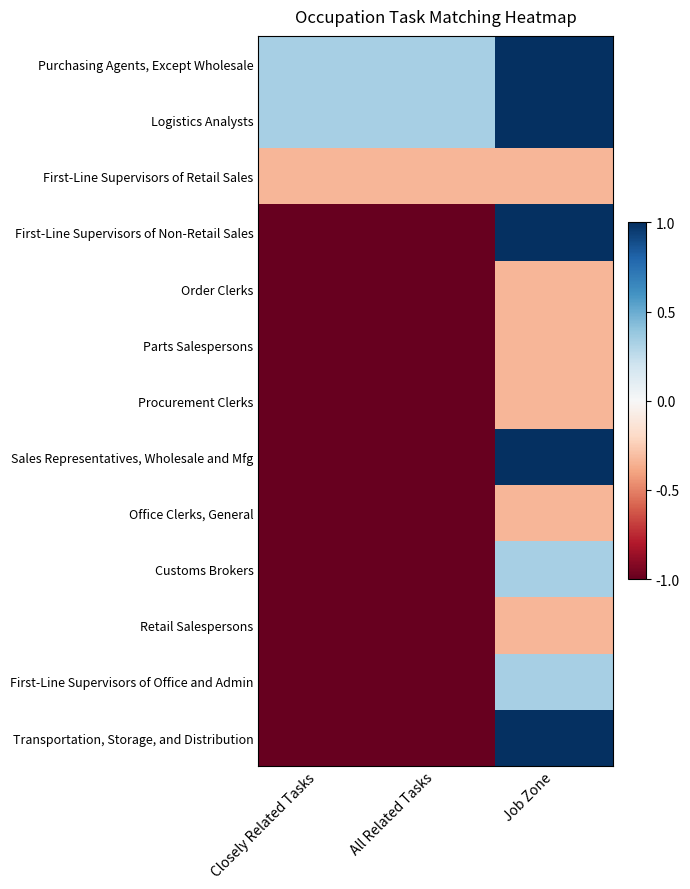

Reading left to right, list all the values displayed in this chart.

Purchasing Agents, Except Wholesale: Closely Related Tasks=0.3	All Related Tasks=0.3	Job Zone=1.0
Logistics Analysts: Closely Related Tasks=0.3	All Related Tasks=0.3	Job Zone=1.0
First-Line Supervisors of Retail Sales: Closely Related Tasks=-0.3	All Related Tasks=-0.3	Job Zone=-0.3
First-Line Supervisors of Non-Retail Sales: Closely Related Tasks=-1.0	All Related Tasks=-1.0	Job Zone=1.0
Order Clerks: Closely Related Tasks=-1.0	All Related Tasks=-1.0	Job Zone=-0.3
Parts Salespersons: Closely Related Tasks=-1.0	All Related Tasks=-1.0	Job Zone=-0.3
Procurement Clerks: Closely Related Tasks=-1.0	All Related Tasks=-1.0	Job Zone=-0.3
Sales Representatives, Wholesale and Mfg: Closely Related Tasks=-1.0	All Related Tasks=-1.0	Job Zone=1.0
Office Clerks, General: Closely Related Tasks=-1.0	All Related Tasks=-1.0	Job Zone=-0.3
Customs Brokers: Closely Related Tasks=-1.0	All Related Tasks=-1.0	Job Zone=0.3
Retail Salespersons: Closely Related Tasks=-1.0	All Related Tasks=-1.0	Job Zone=-0.3
First-Line Supervisors of Office and Admin: Closely Related Tasks=-1.0	All Related Tasks=-1.0	Job Zone=0.3
Transportation, Storage, and Distribution: Closely Related Tasks=-1.0	All Related Tasks=-1.0	Job Zone=1.0